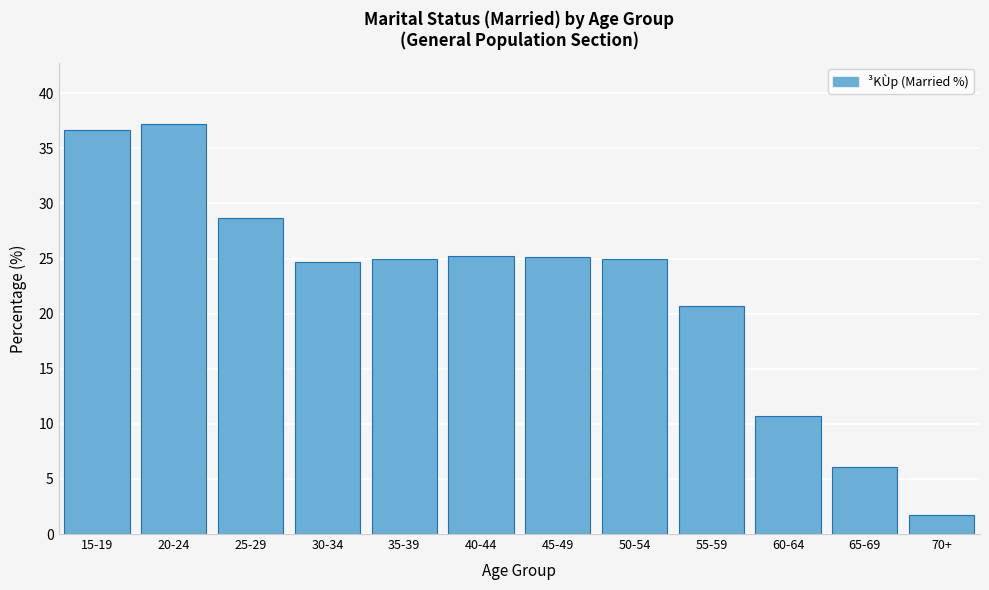

What is the label of the 2nd bar from the left?

20-24